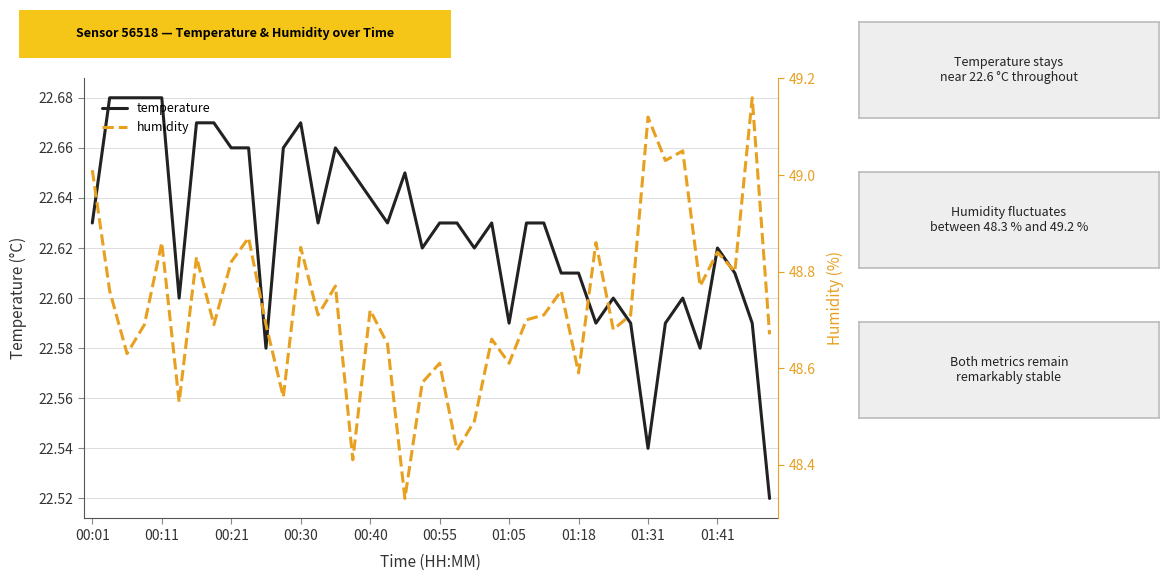

Which series has the largest total across all categories?

humidity